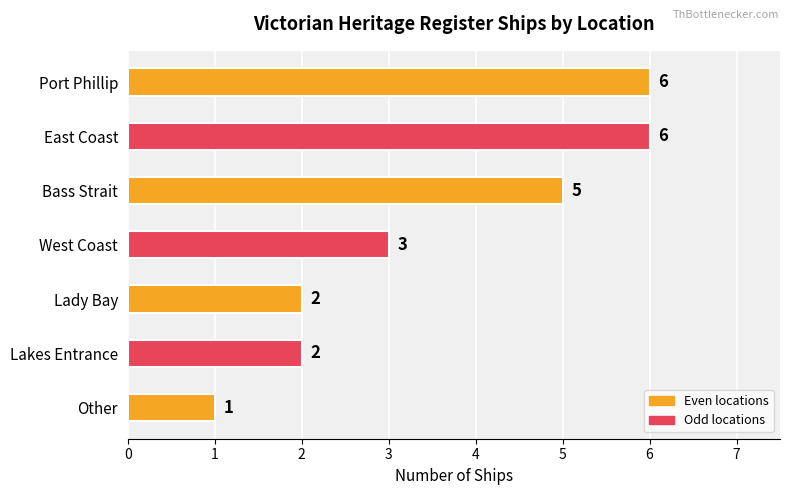

At which category does the chart reach its minimum across all series?

Other